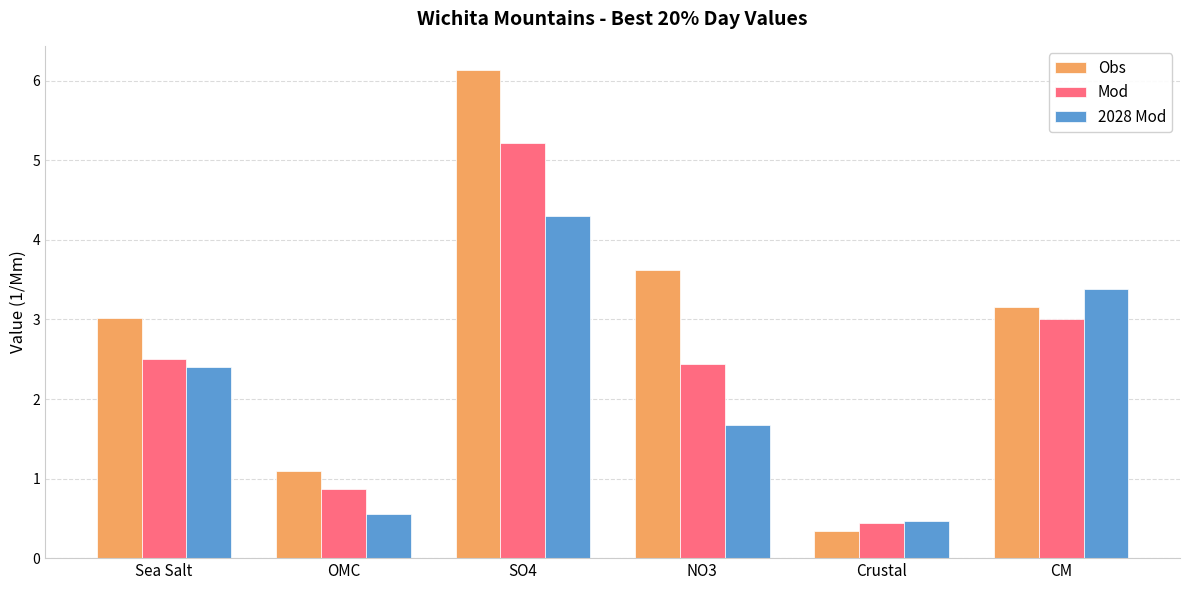

Which series has the widest spread of values?

Obs